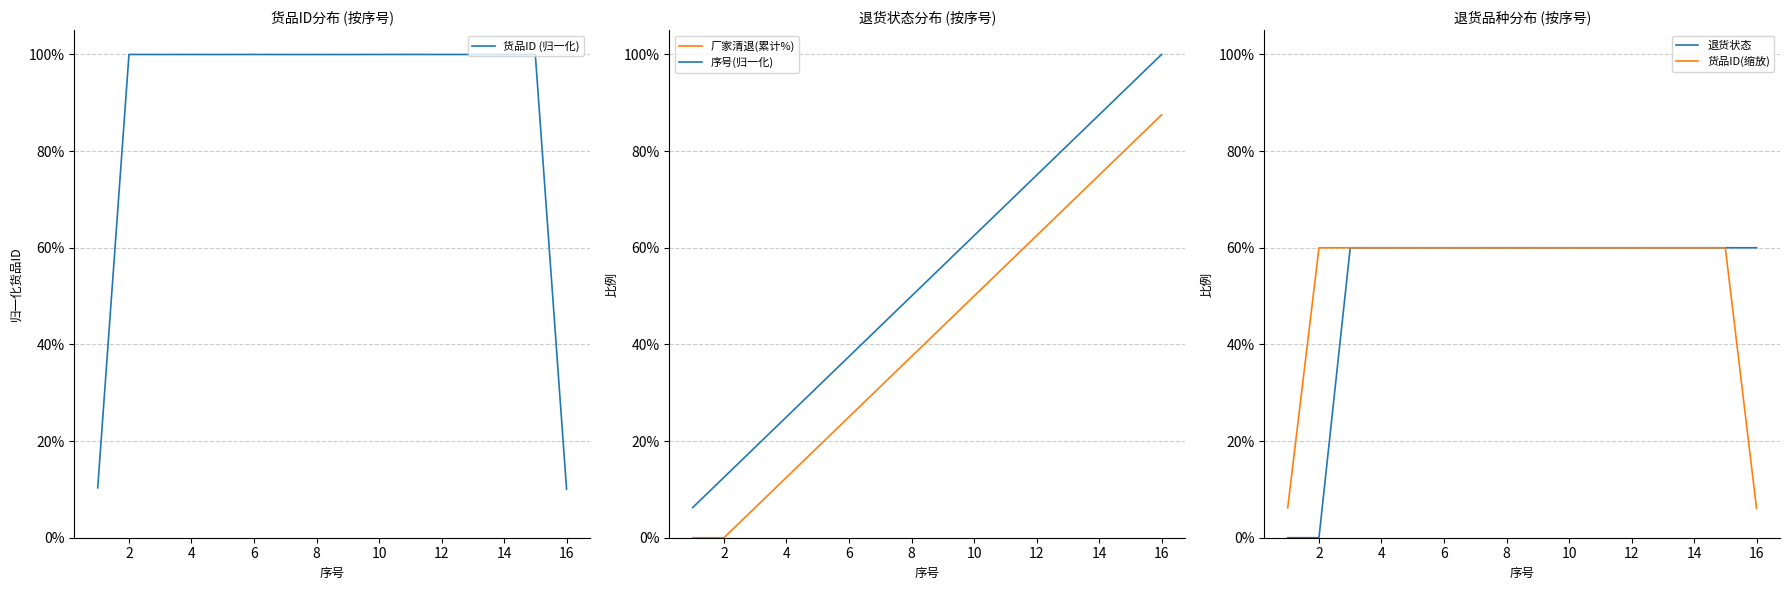

True or false: 货品ID (归一化) and 退货状态 cross at least once.

True